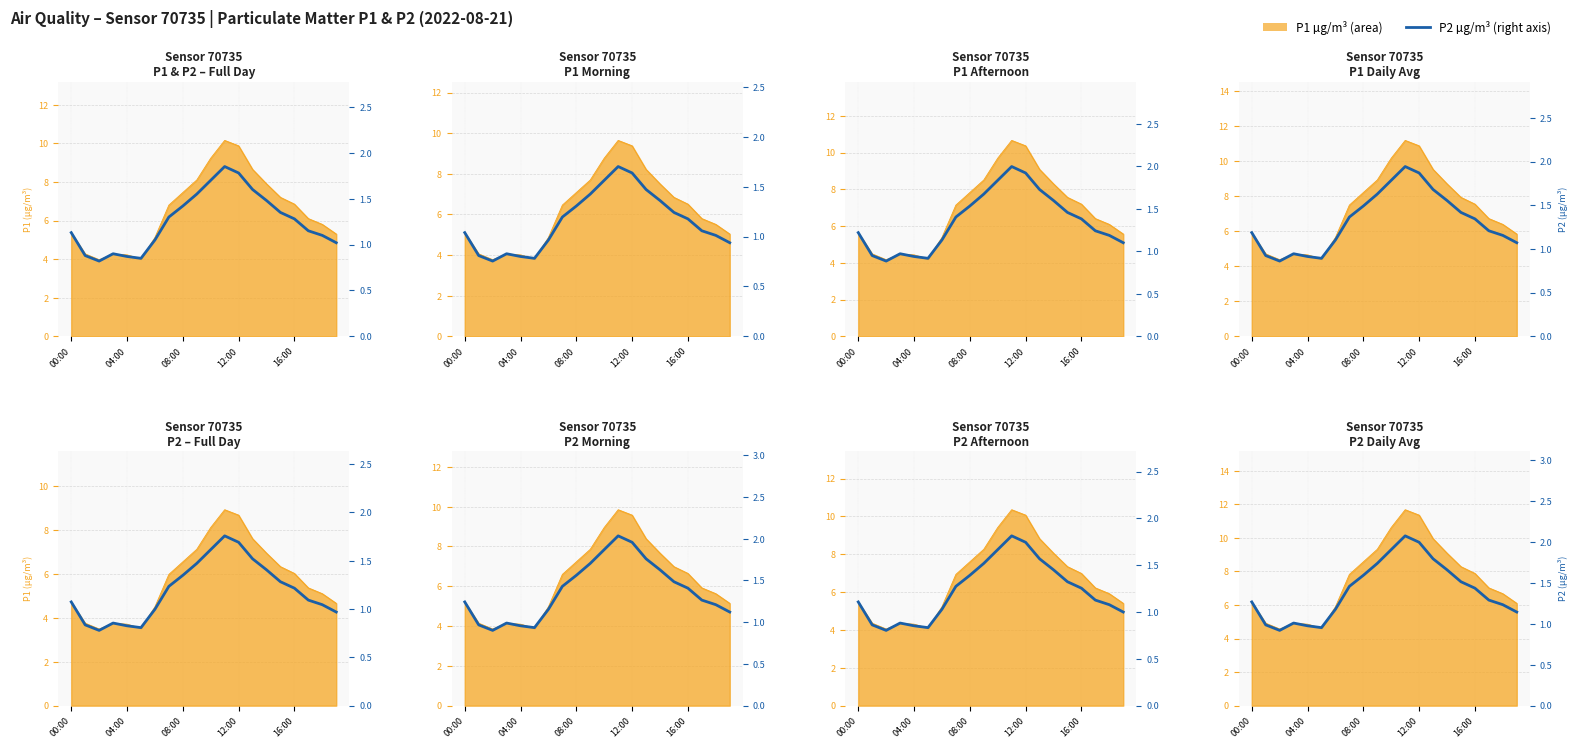

What is the difference between the values at 12:00 and 17?

0.3